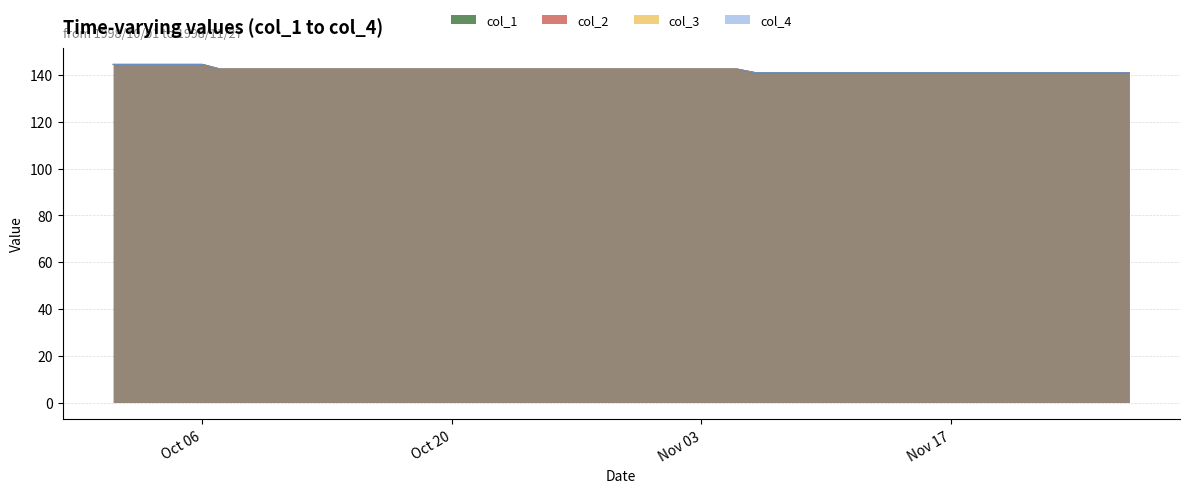

True or false: col_3 has a value of 142.5 at 1998/10/19.

True